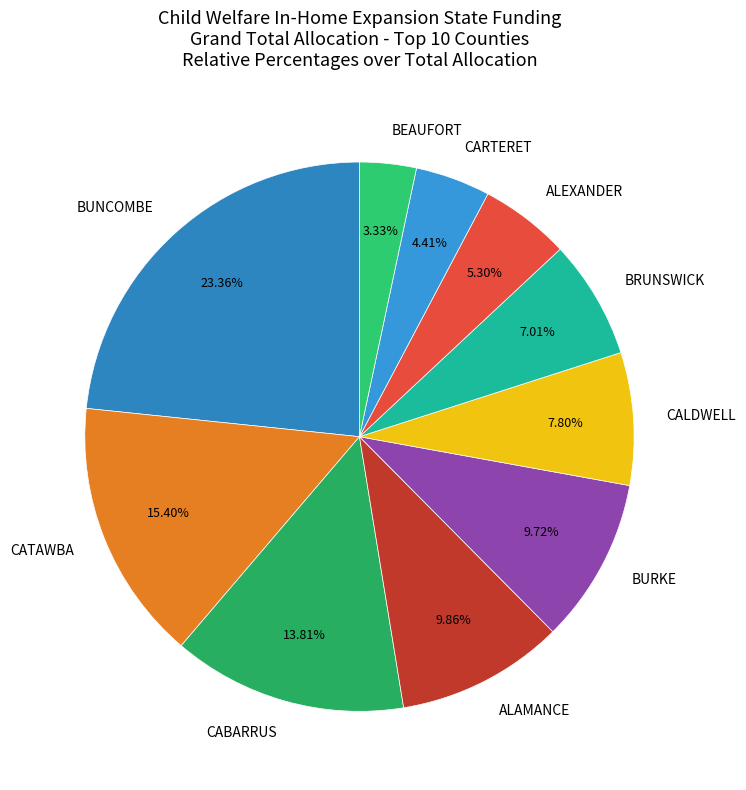

Is the sum of CATAWBA and CALDWELL greater than half?

No